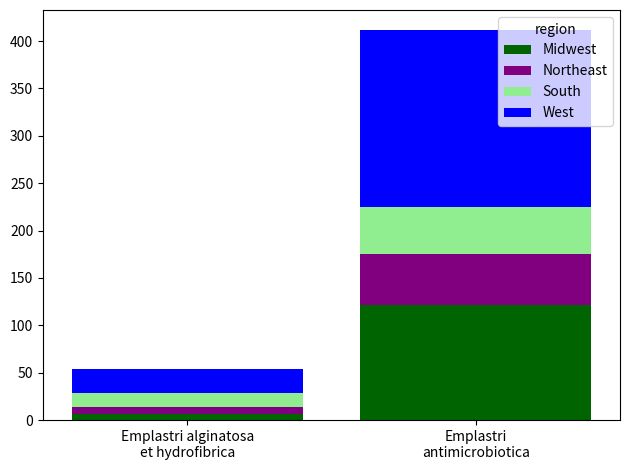

Does the chart contain any negative values?

No